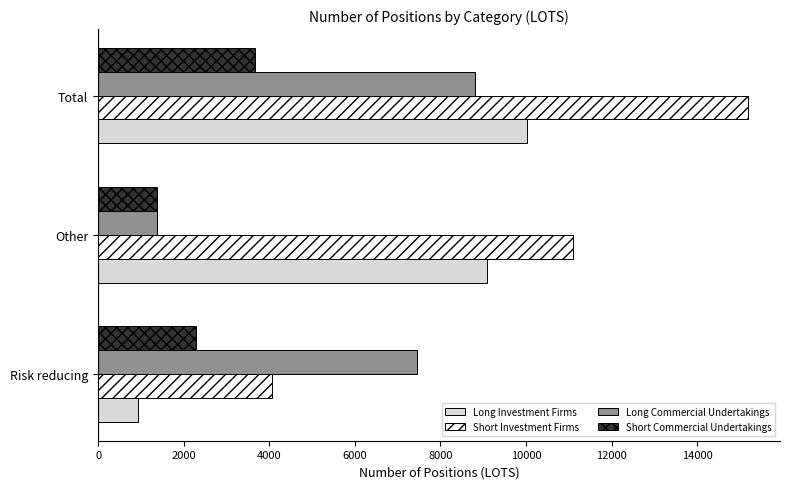

The value of Long Investment Firms at Other is 14227.2. True or false?

False